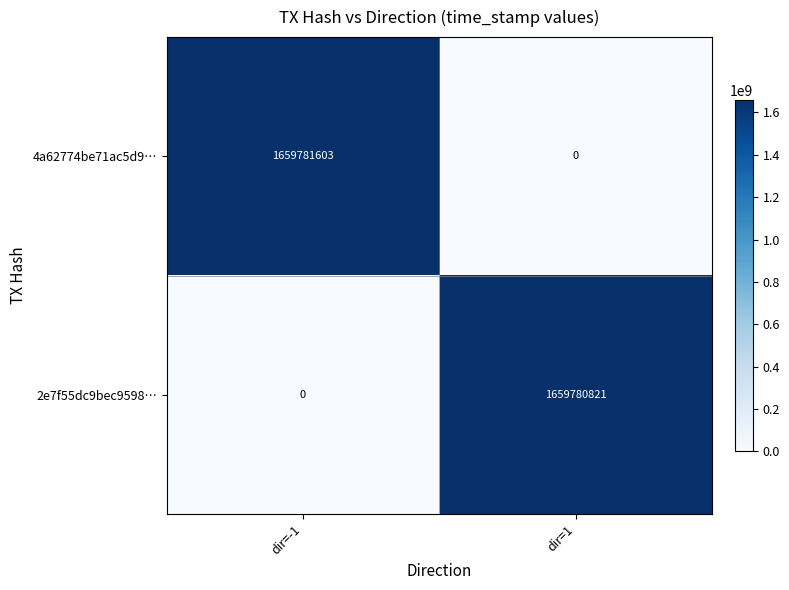

Is it true that 2e7f55dc9bec9598… equals 1659780821 at dir=1?

True